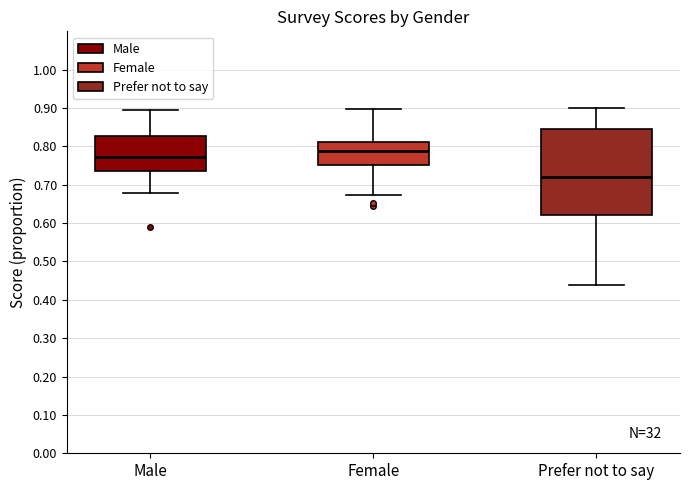

Which box has the lowest median line?

Prefer not to say